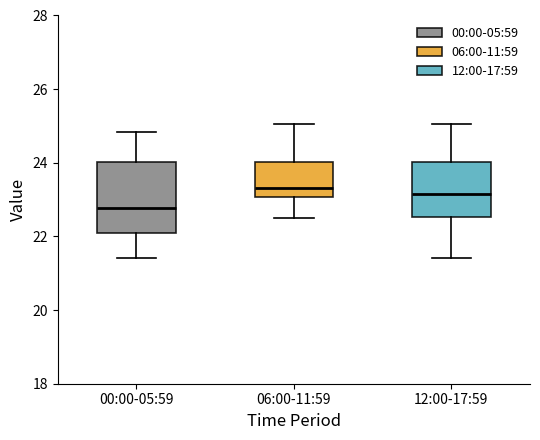

Reading left to right, transcribe this box plot: for each box, give where its median line is, the range the box spans, and where its two whiskers end, as read against the y-axis. The values are not printed on the chart, so give them approximately, as read against the axis.

00:00-05:59: median 22.8, box 22.0 to 24.0, whiskers 21.4 to 24.8
06:00-11:59: median 23.4, box 23.0 to 24.0, whiskers 22.6 to 25.0
12:00-17:59: median 23.2, box 22.6 to 24.0, whiskers 21.4 to 25.0